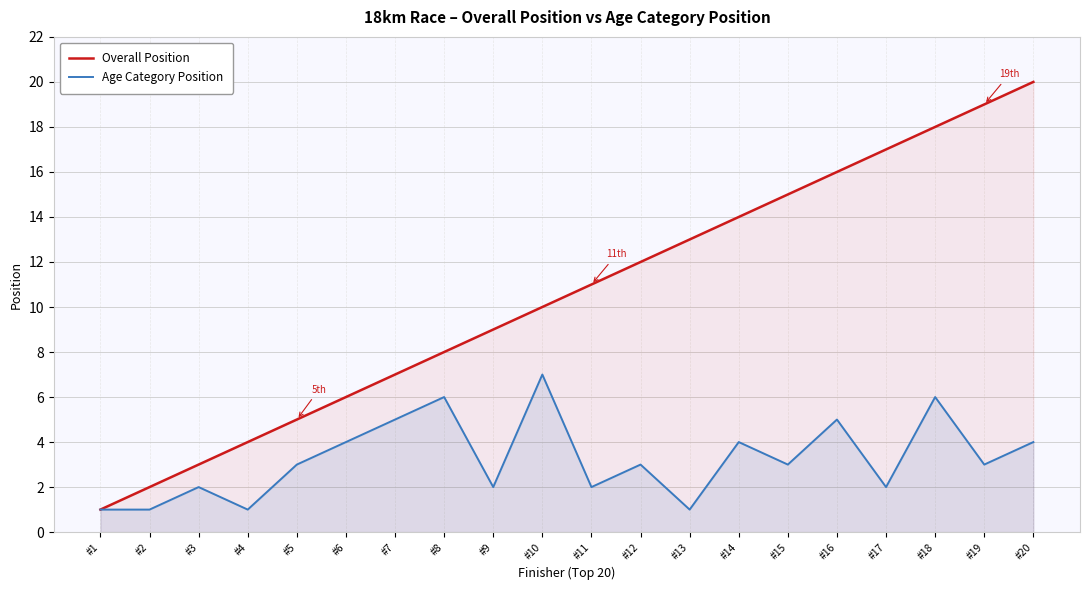

How many lines are shown in the chart?

2